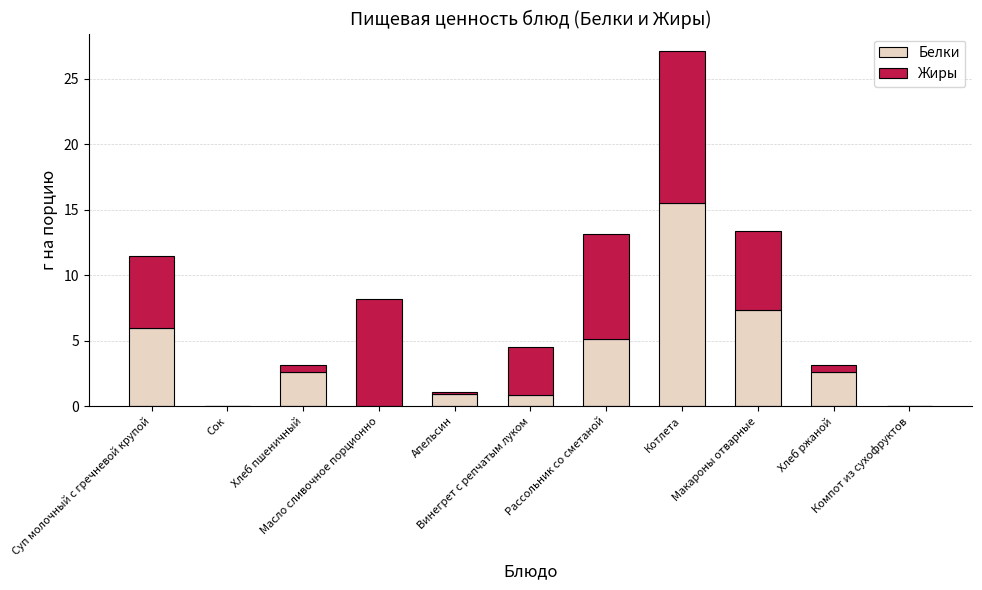

What is the maximum value for Белки?

15.6